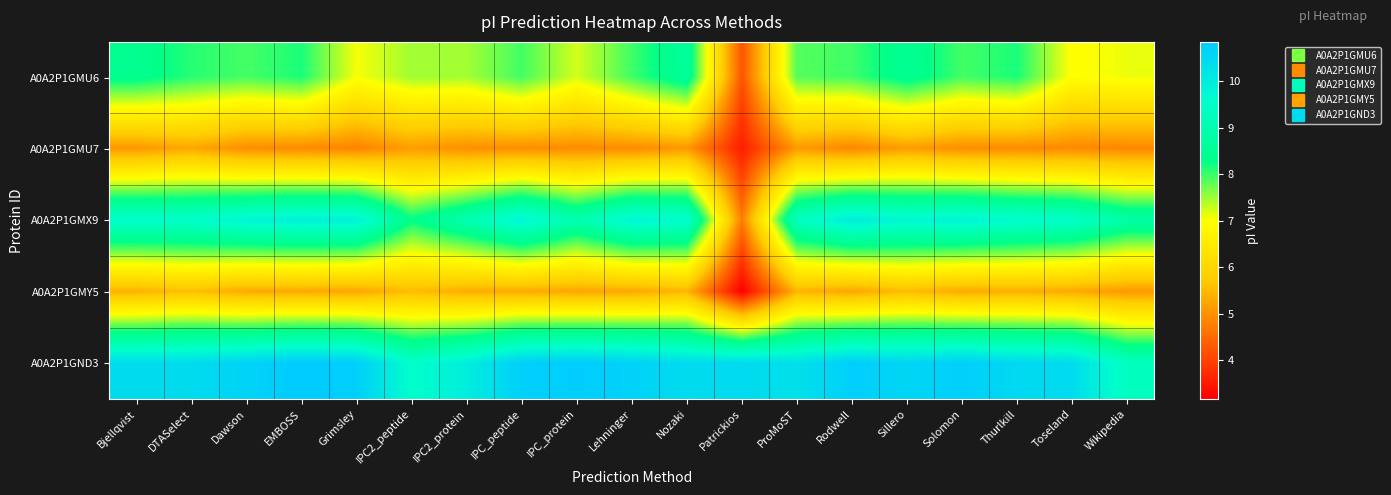

What is the total value across all series at IPC2_peptide?

36.0